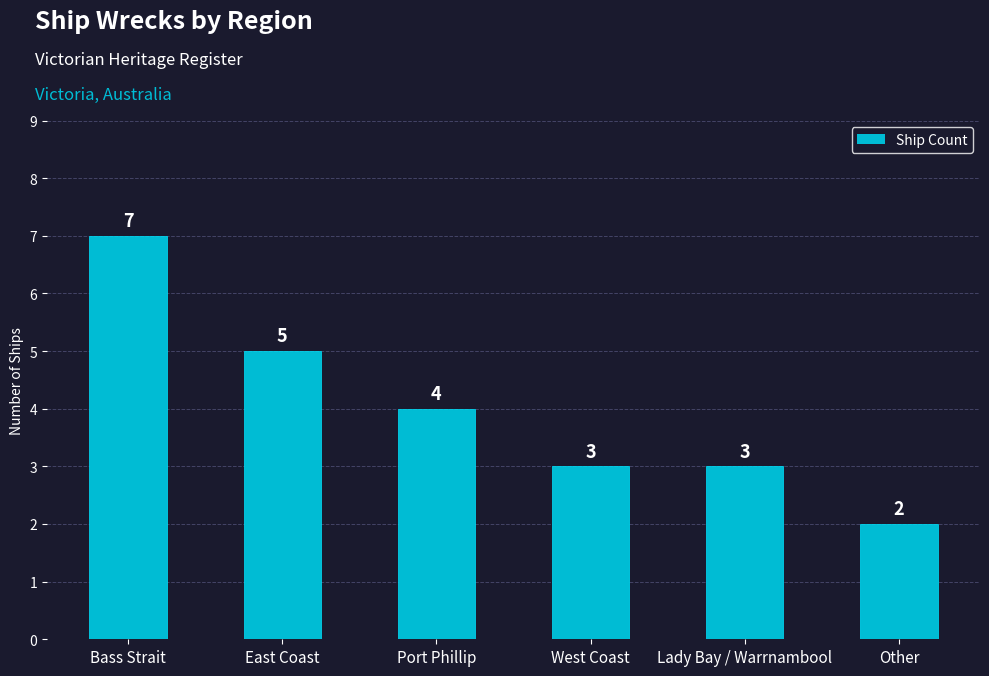

How many data points does each series have?

6